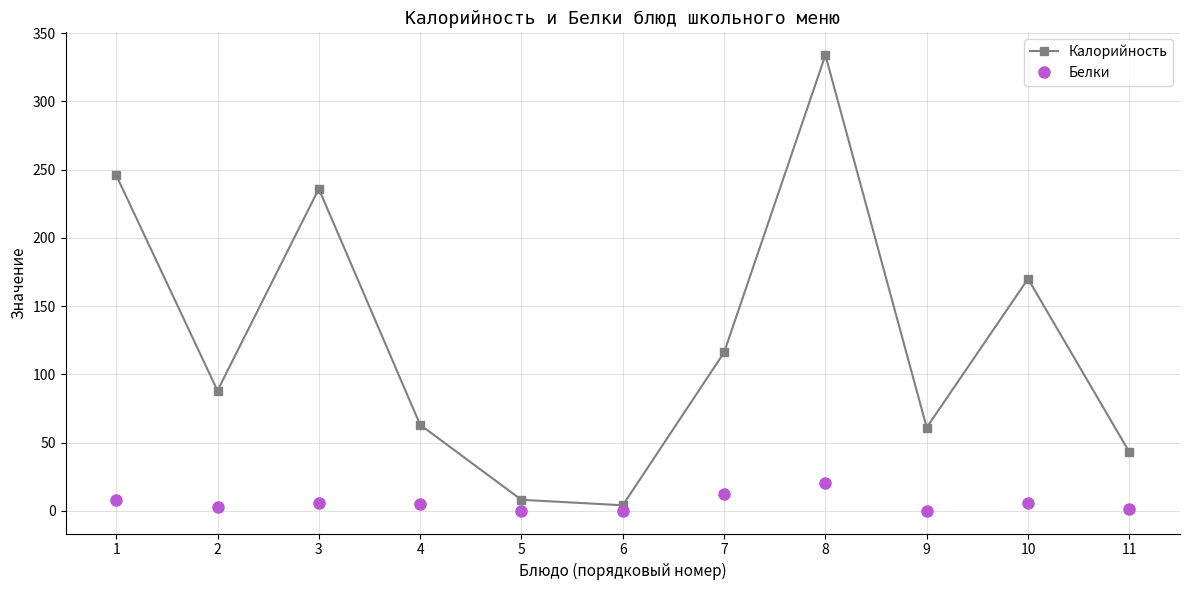

Is this an area chart (filled region under the line)?

No